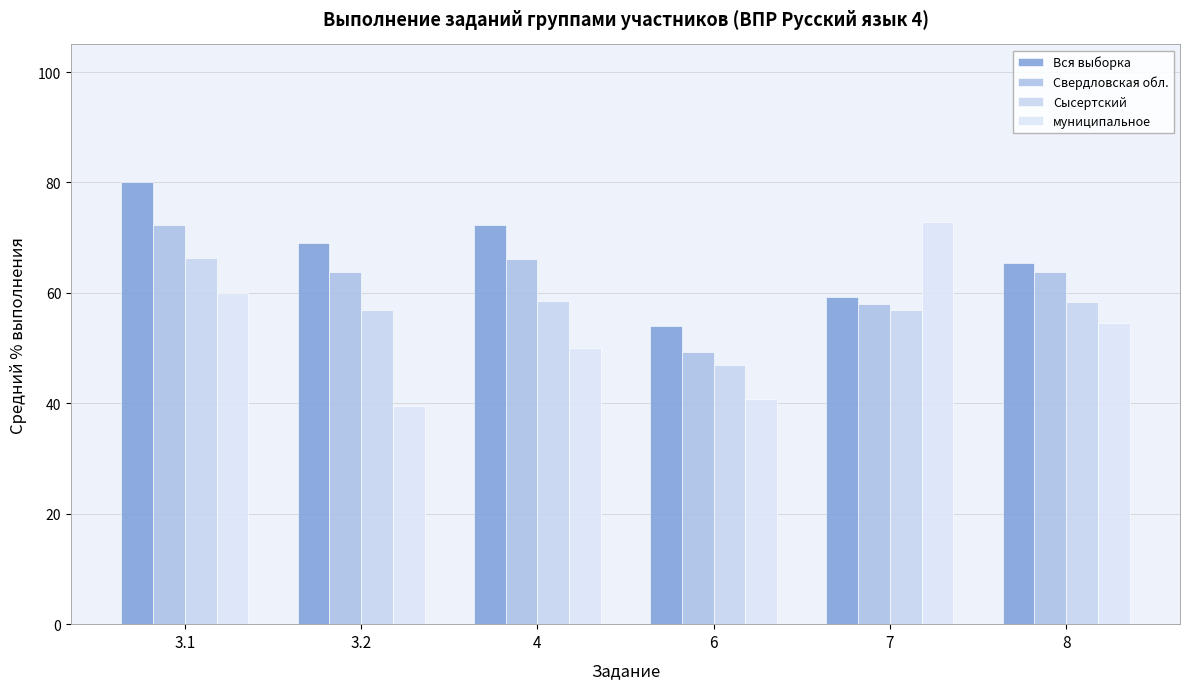

Reading right to left, transcribe all the data shown in this chart.

Вся выборка: 8=65.5	7=59.3	6=54.1	4=72.3	3.2=69.1	3.1=80.0
Свердловская обл.: 8=63.8	7=57.9	6=49.2	4=66.1	3.2=63.8	3.1=72.2
Сысертский: 8=58.3	7=57.0	6=47.0	4=58.5	3.2=56.9	3.1=66.4
муниципальное: 8=54.6	7=72.8	6=40.8	4=50.0	3.2=39.5	3.1=60.0